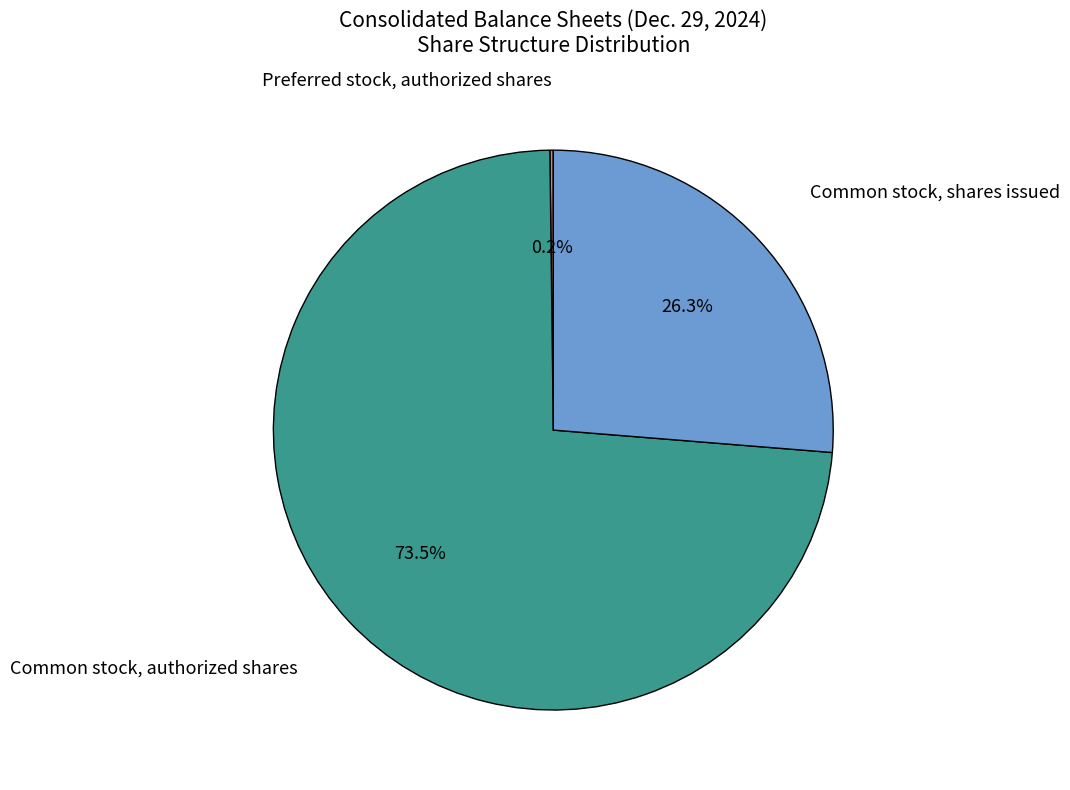

Which has a higher value, Common stock, authorized shares or Common stock, shares issued?

Common stock, authorized shares